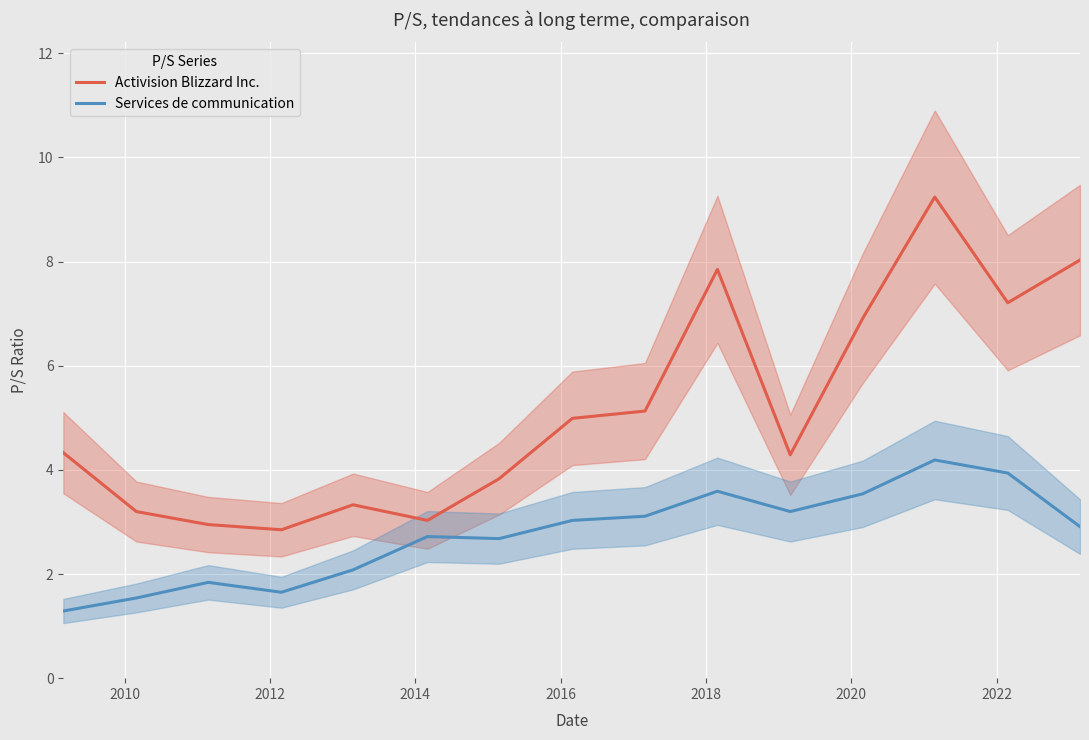

True or false: Services de communication and Activision Blizzard Inc. cross at least once.

False